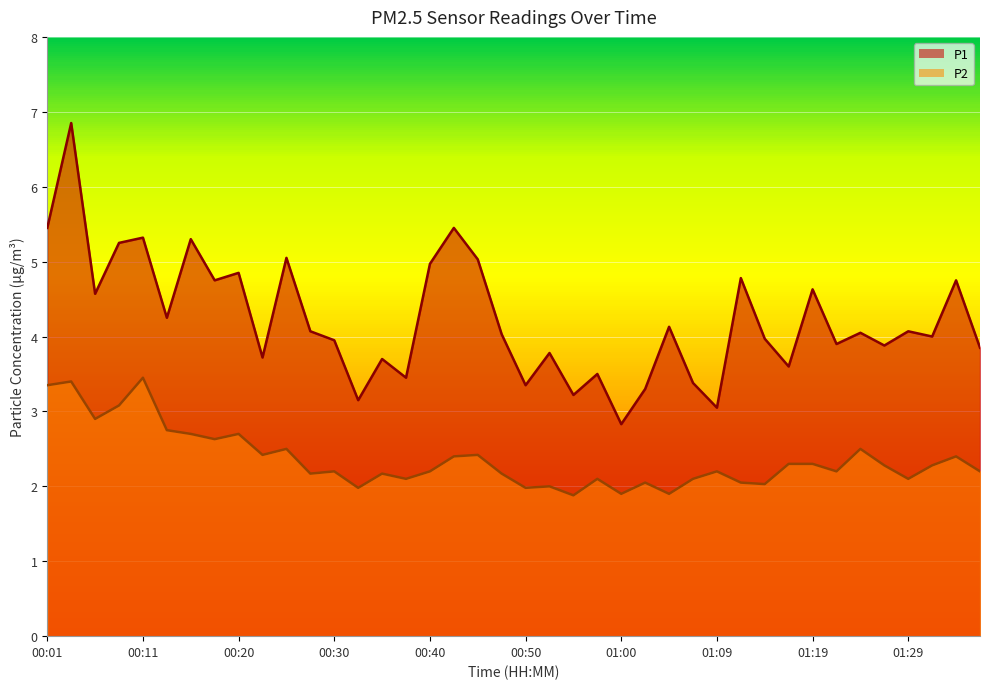

Is it true that P1 equals 6.2 at 00:35?

False